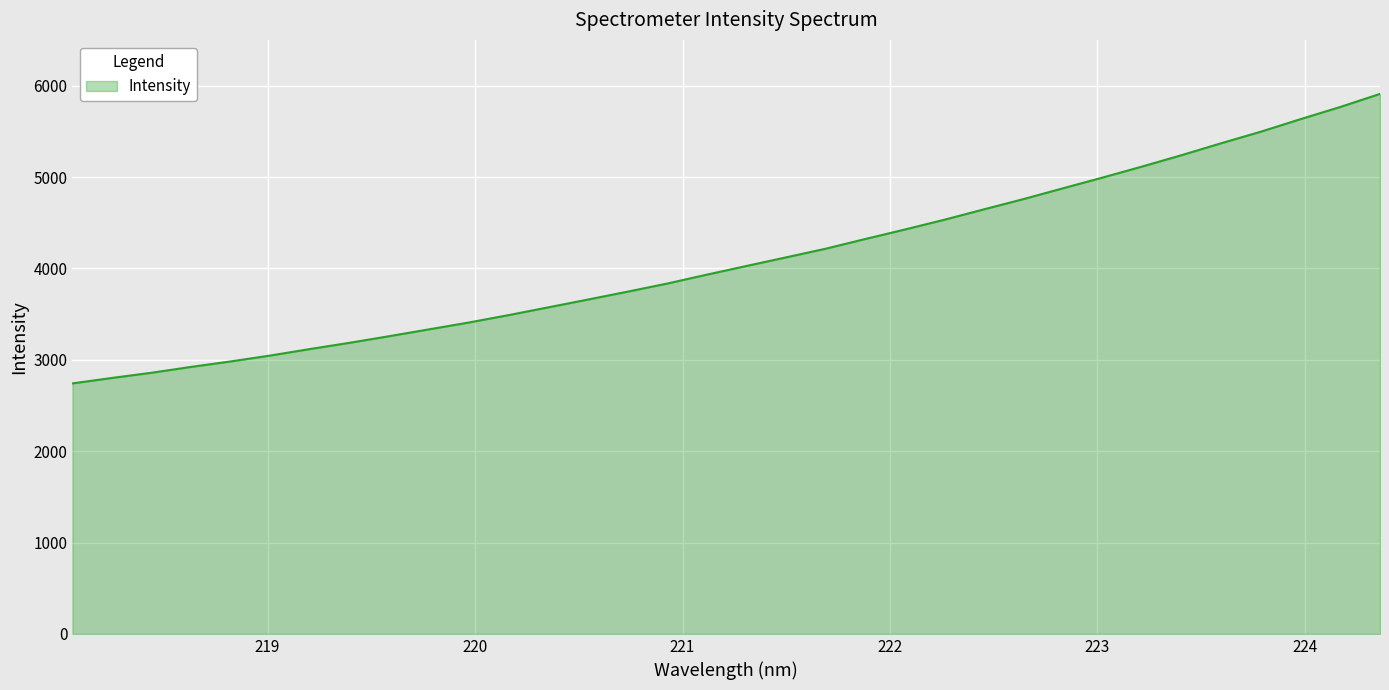

What is the smallest value displayed?

2741.7